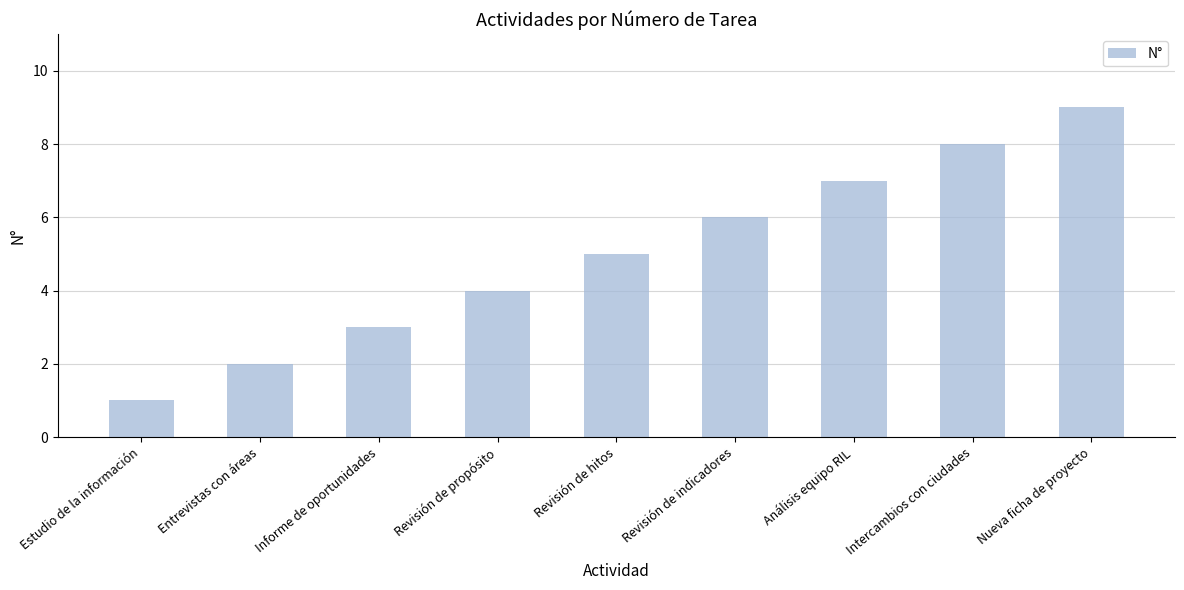

What is the greatest value displayed?

9